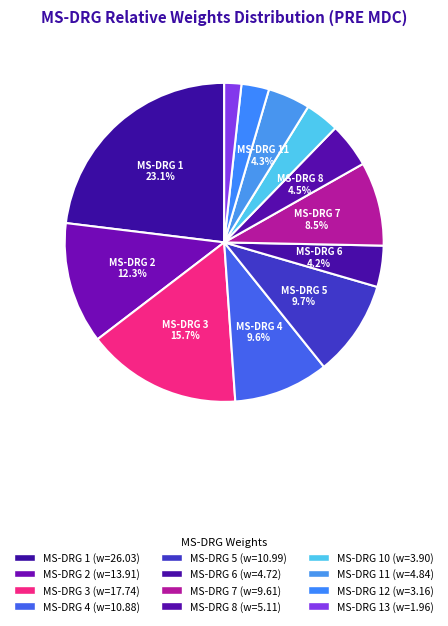

To the nearest percent, what is the difference between the largest and smallest slice percentages?

21%